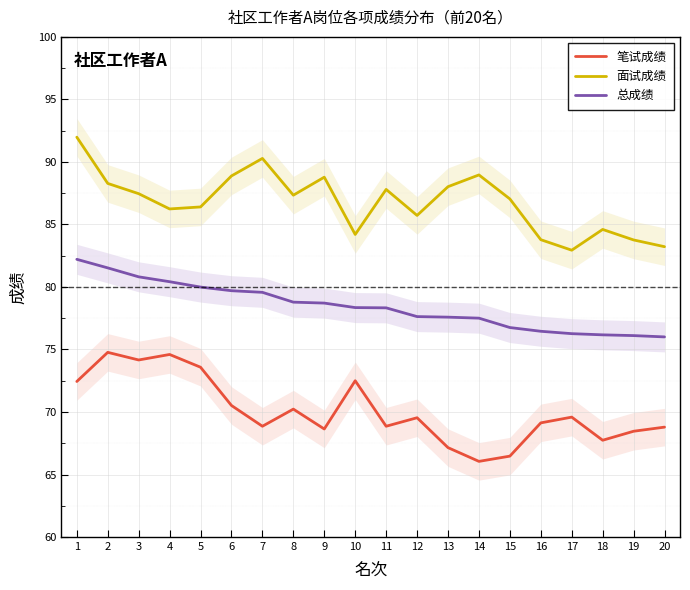

Is the value of 笔试成绩 at 4 greater than the value of 面试成绩 at 10?

No